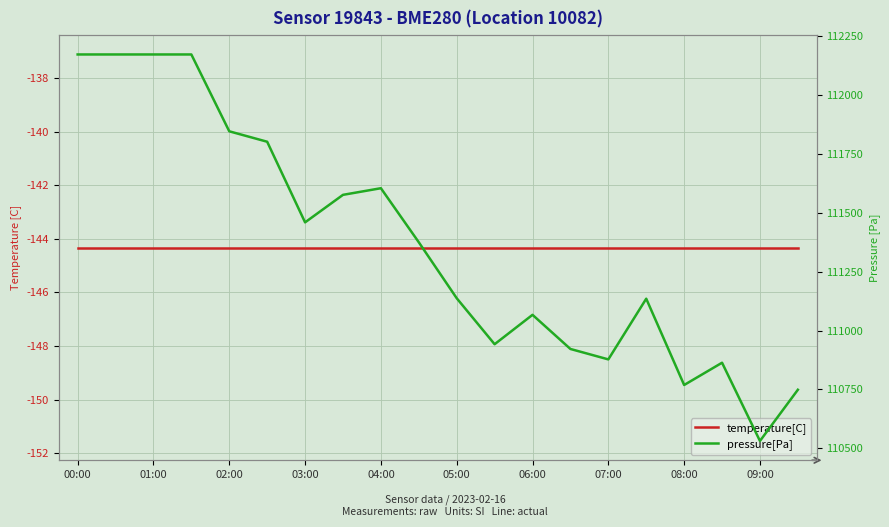

True or false: pressure[Pa] and temperature[C] intersect in this chart.

False